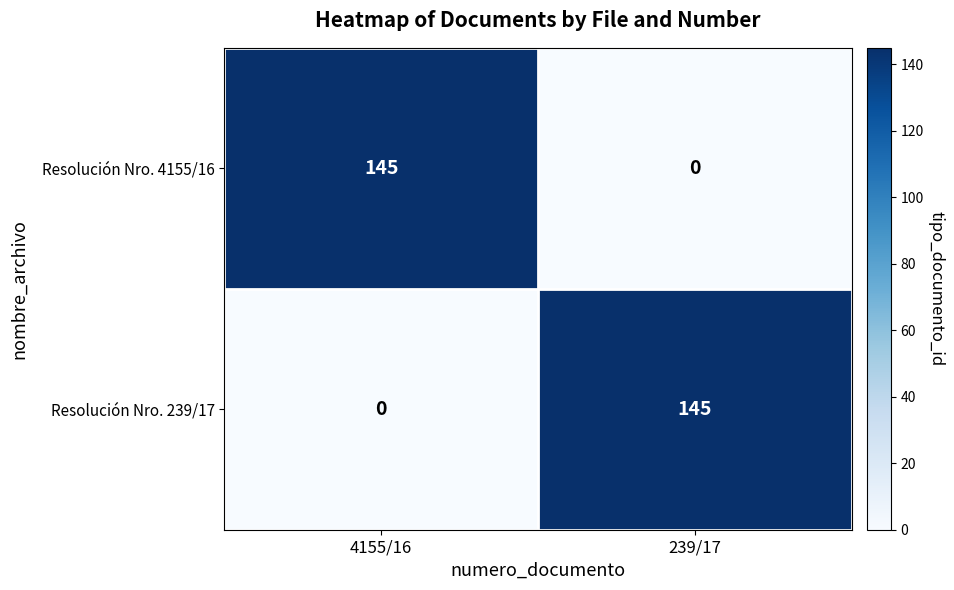

What is the total value across all series at 239/17?

145